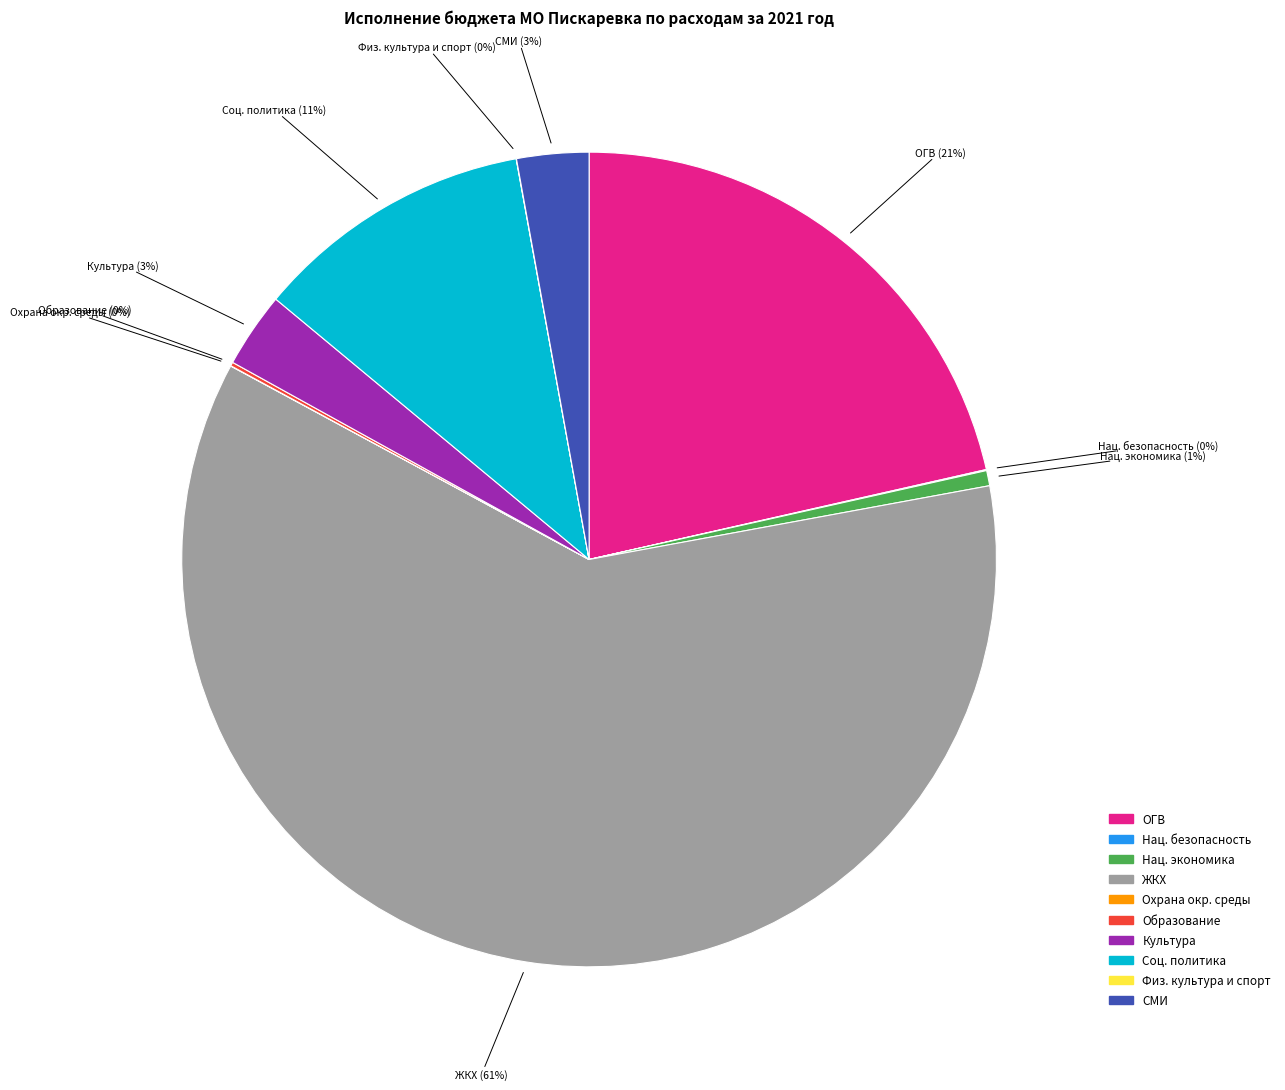

To the nearest percent, what is the average slice percentage?

10%